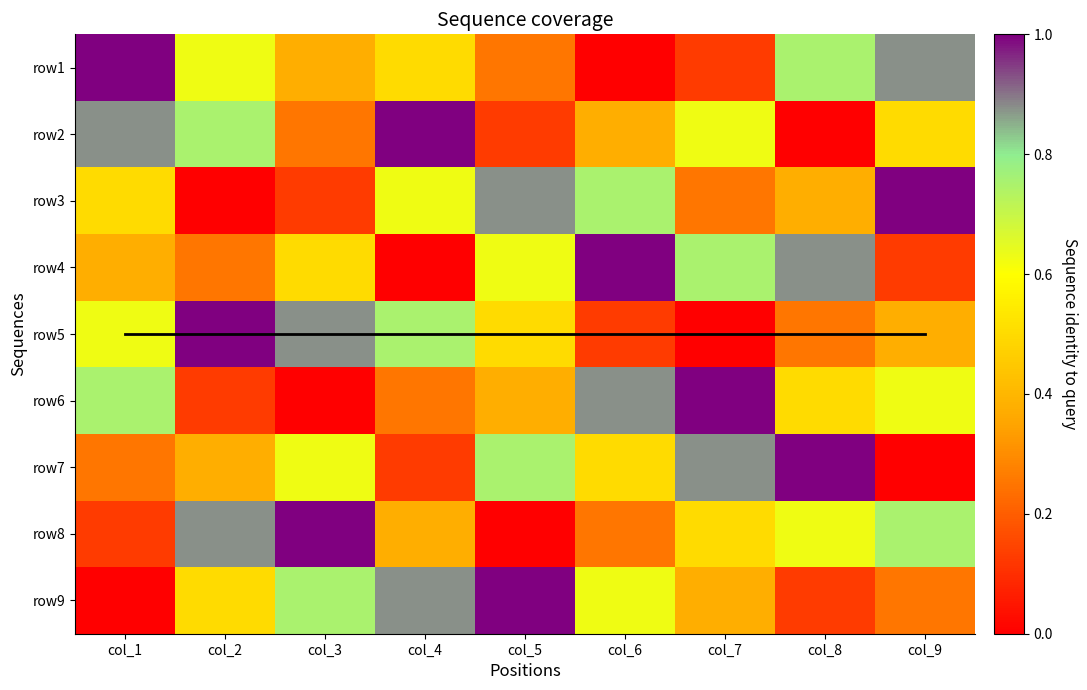

How many values in the row8 series exceed 0?

8